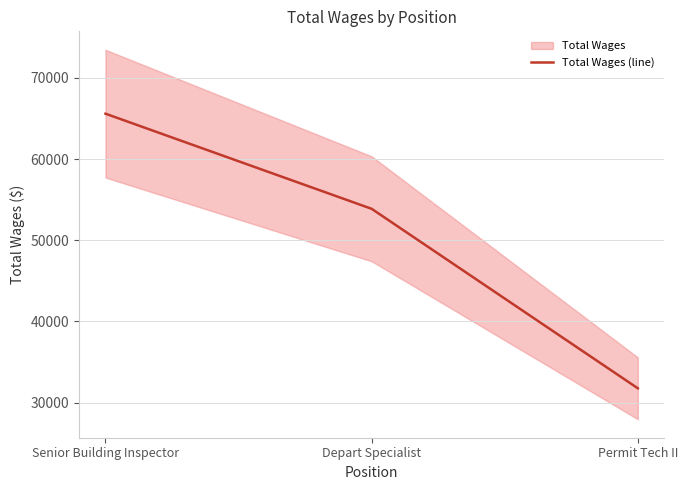

Reading left to right, extract all data points from this chart.

Senior Building Inspector=65598	Depart Specialist=53875	Permit Tech II=31756